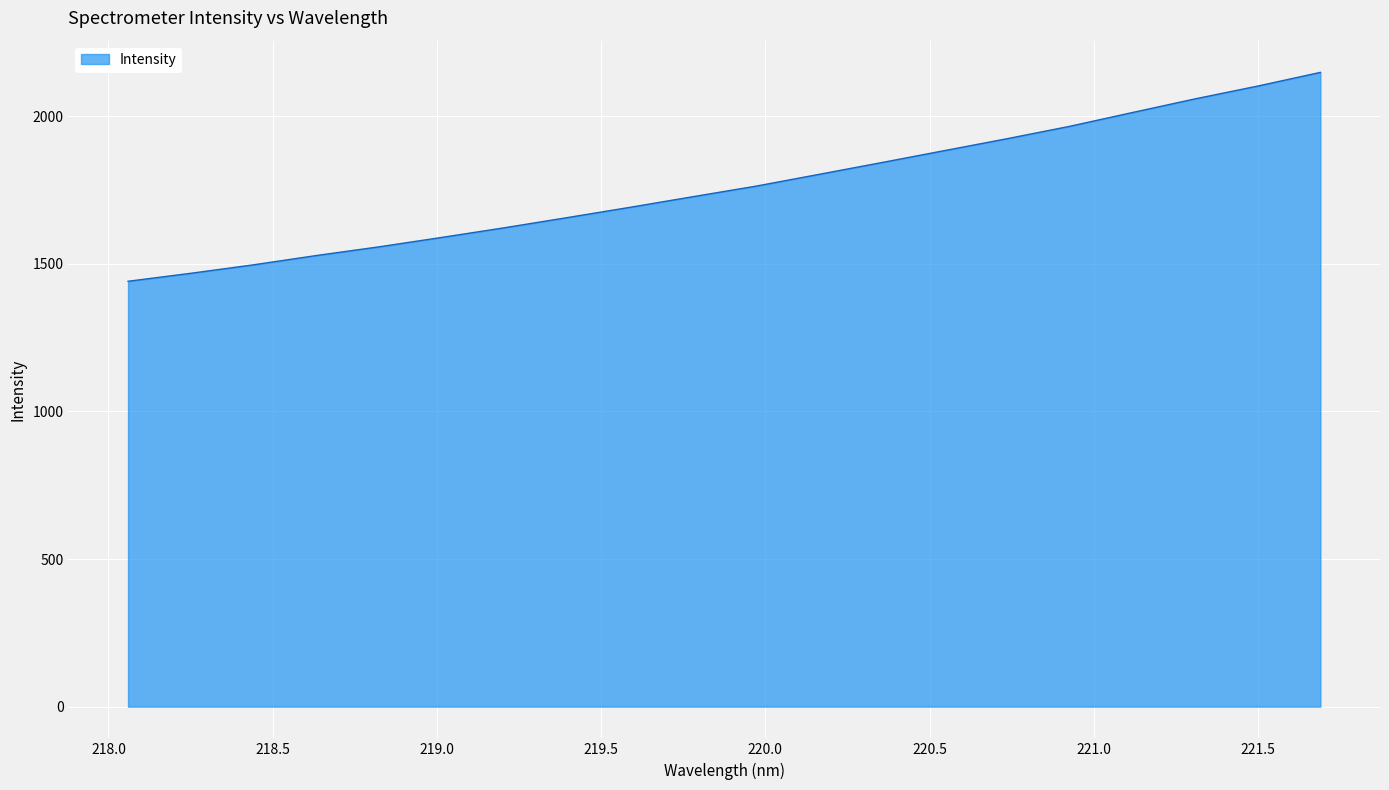

How many series are shown in this chart?

1